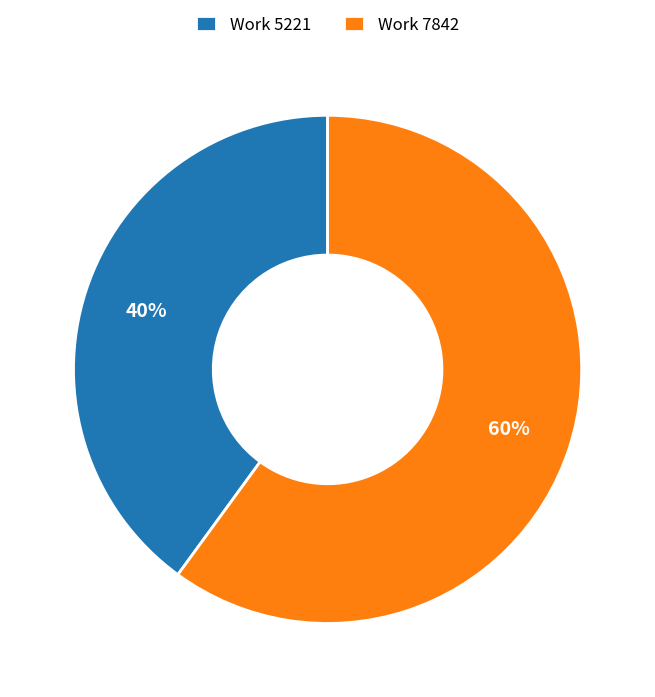

To the nearest percent, what portion does Work 5221 represent?

40%